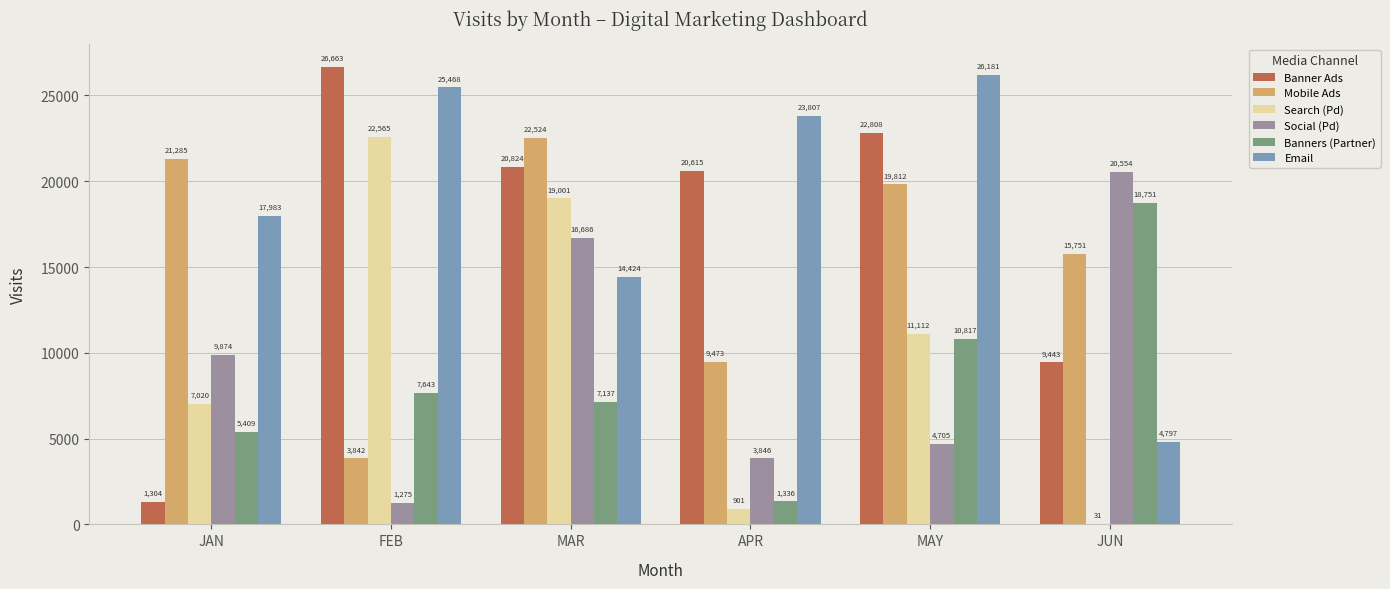

How many categories are shown in the chart?

6